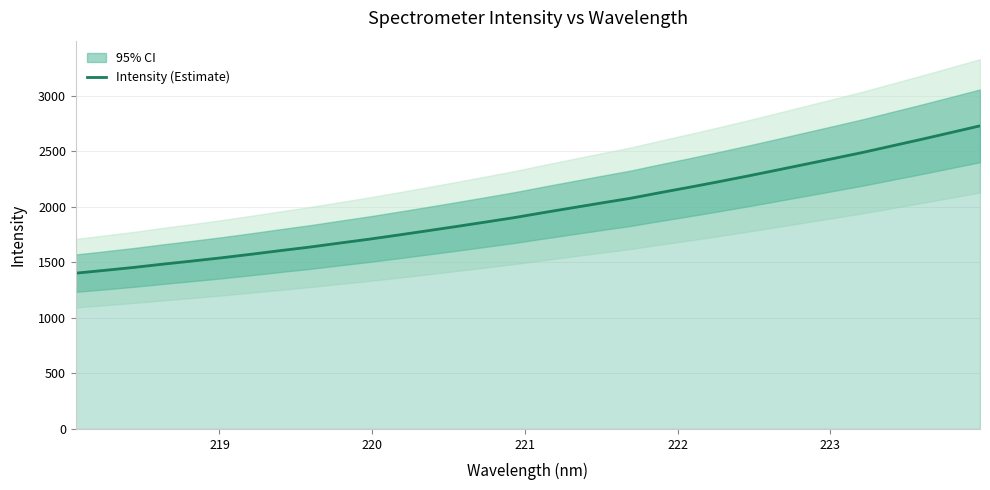

What position from the right is 220?

30